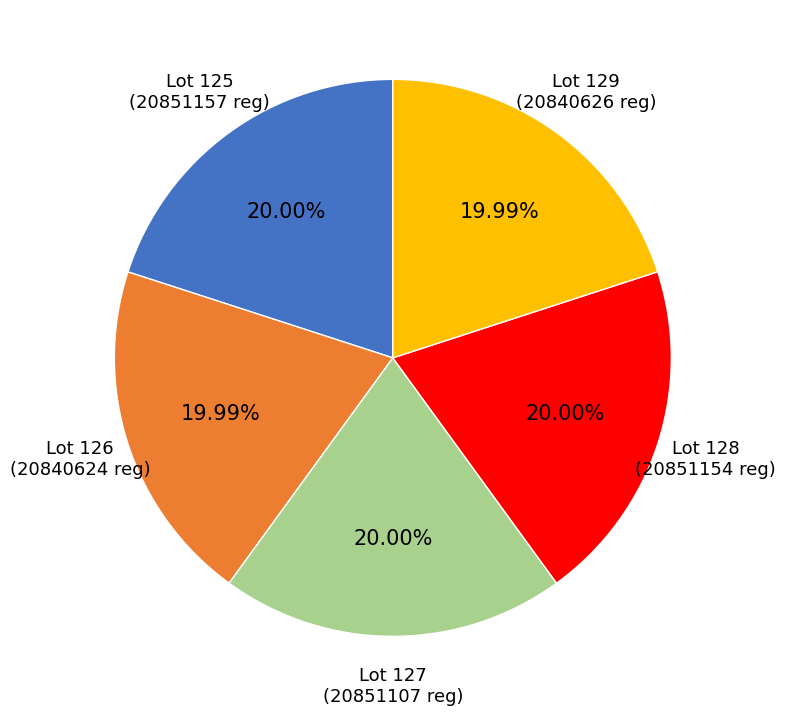

Does Lot 127 represent more than half of the total?

No